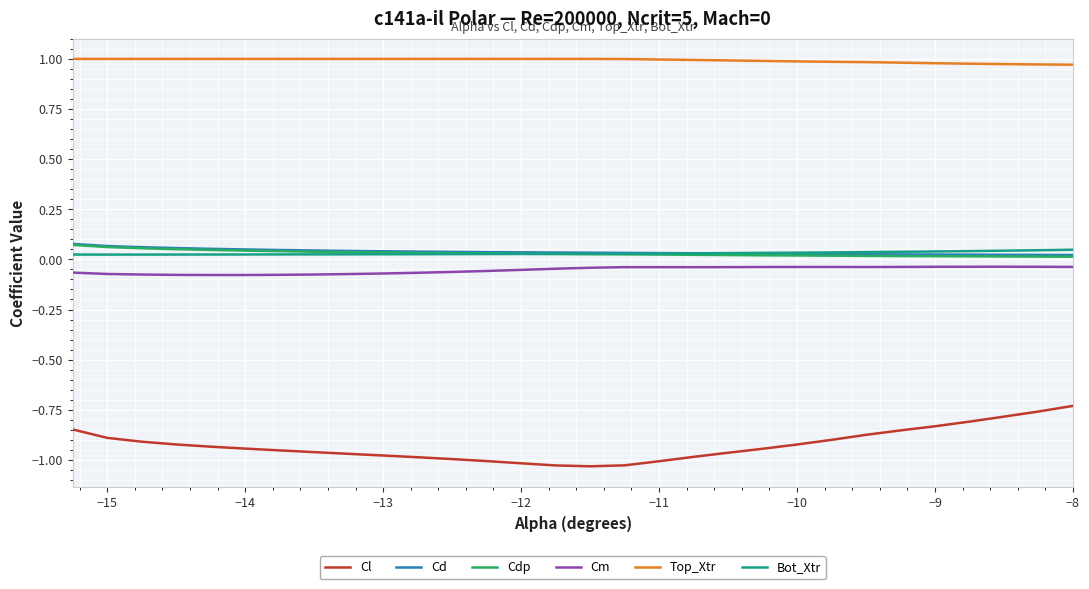

Which series has the widest spread of values?

Cl